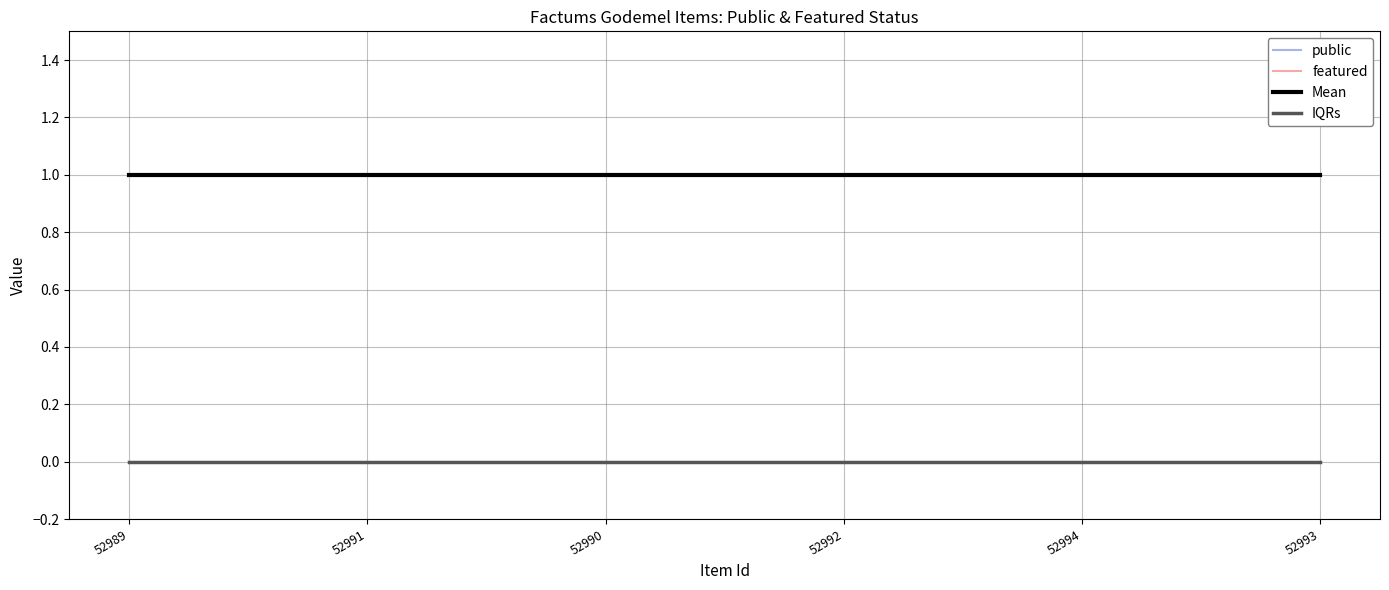

Does the chart have visible grid lines?

Yes